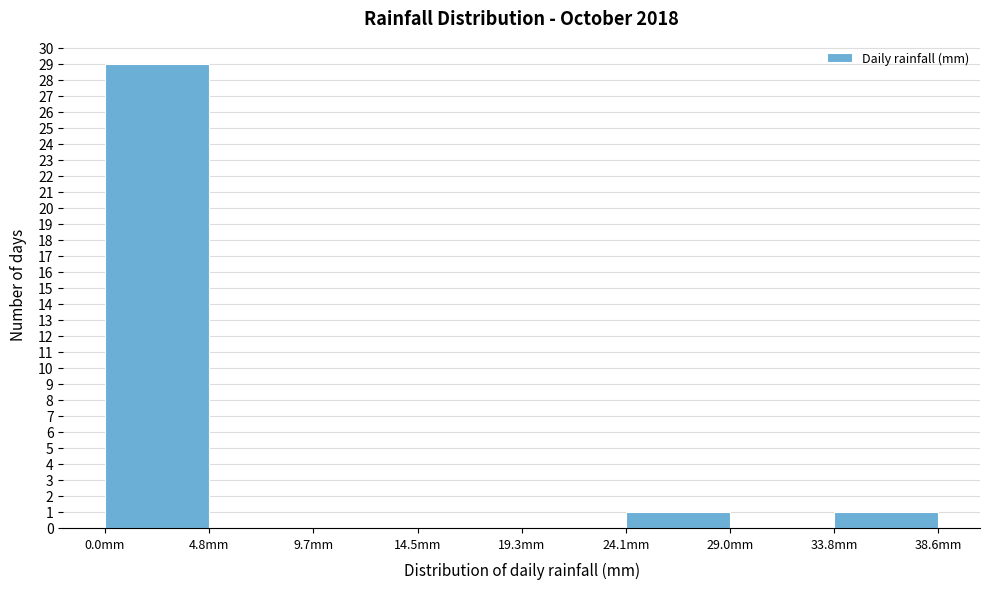

What is the height of the bar covering 34.0 to 38.5 on the x-axis? Neither the bar edges nor the heights are printed on the chart, so give them approximately, as read against the axes.

1